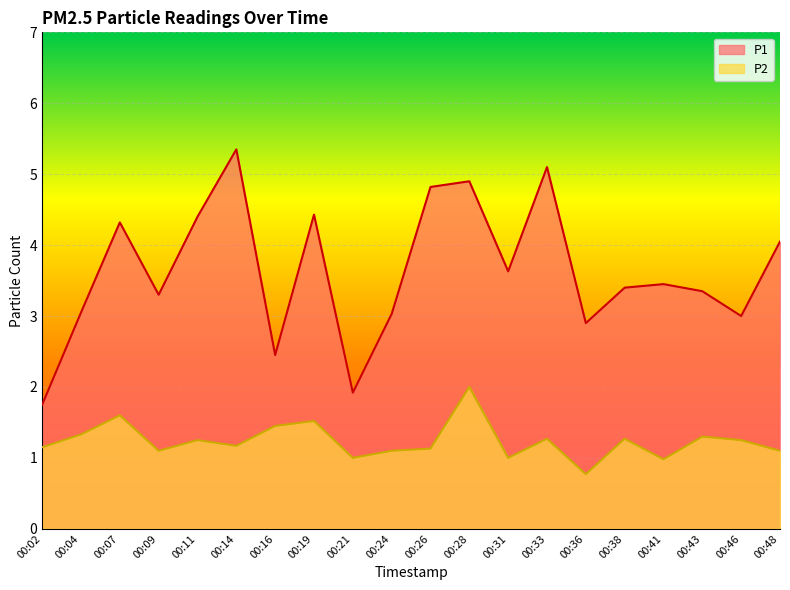

True or false: P1 has a value of 3.0 at 00:24.

True